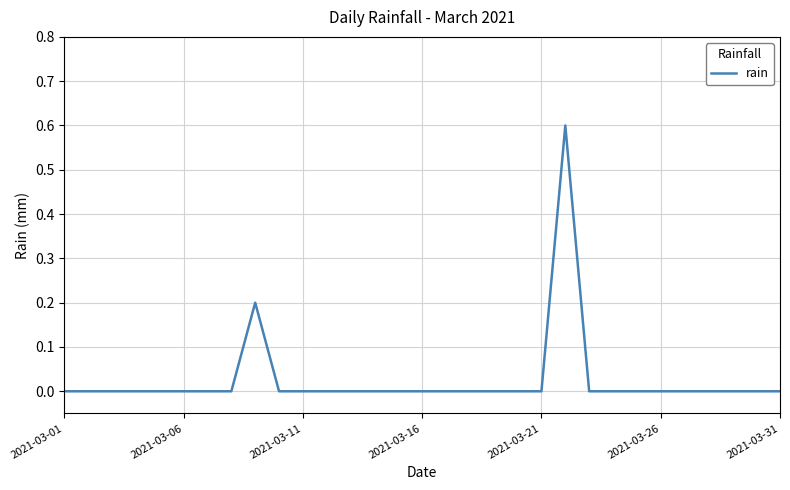

True or false: there are more than 1 points higher than both neighbors.

True